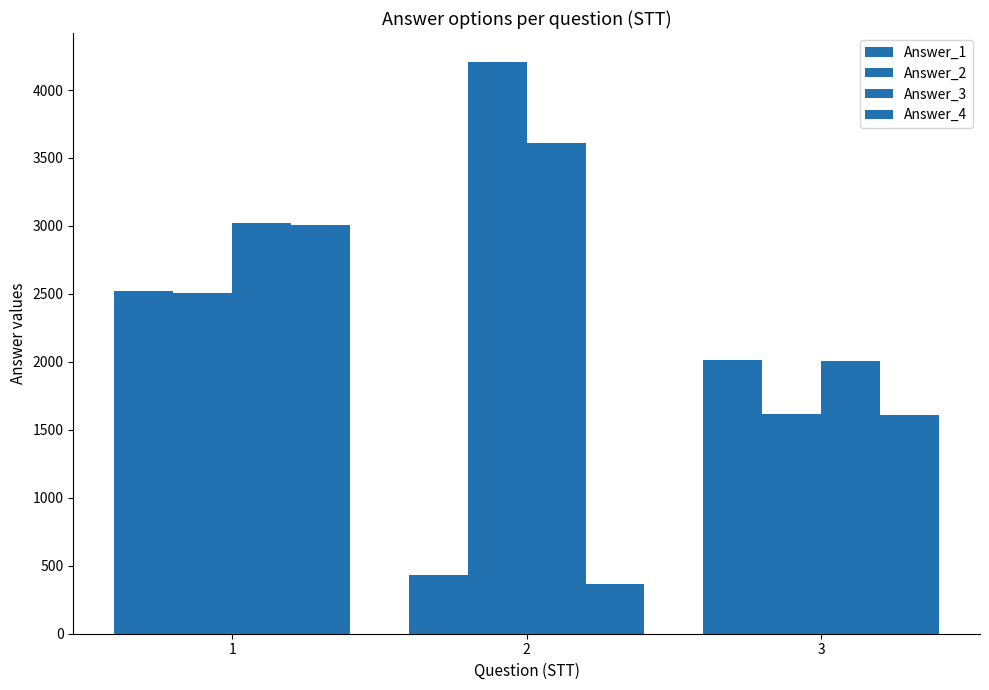

At 3, list the series in order from smallest to largest.

Answer_4, Answer_2, Answer_3, Answer_1